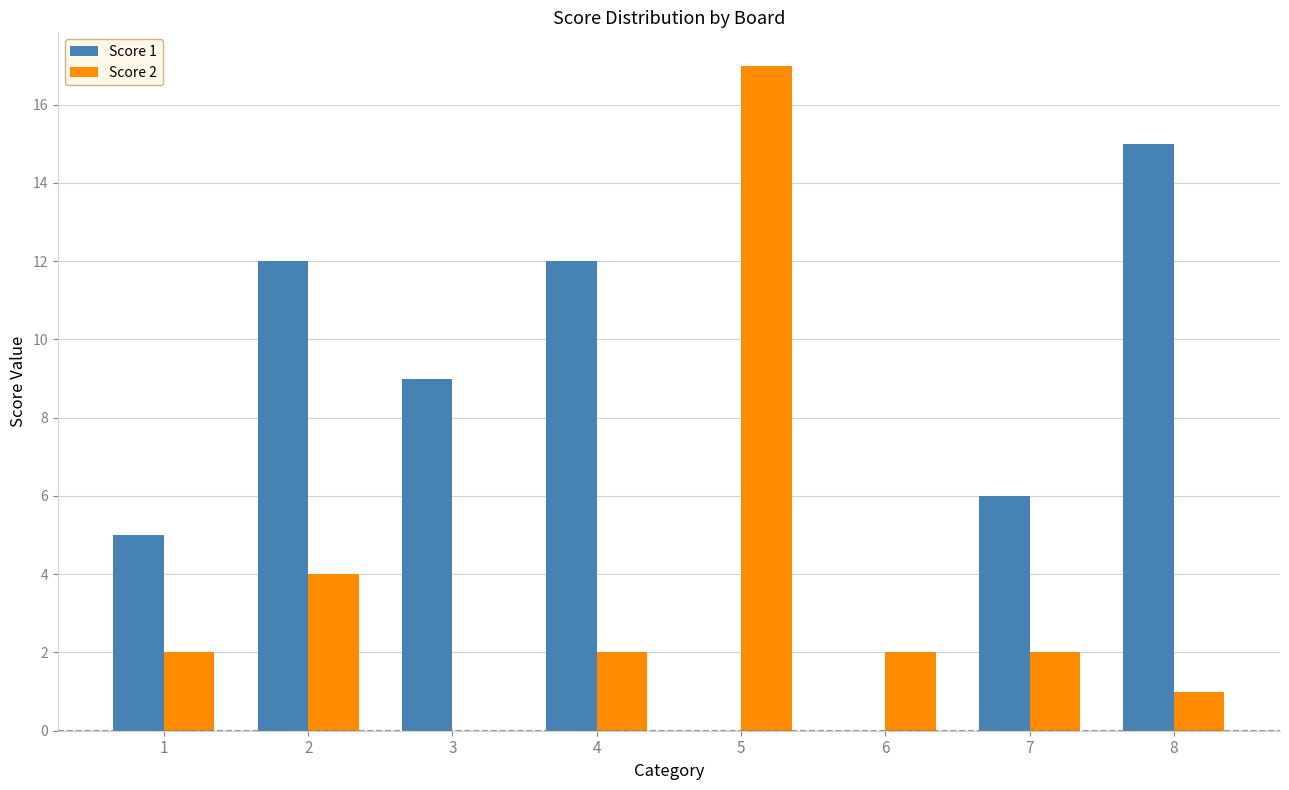

At which category does the chart reach its peak across all series?

5